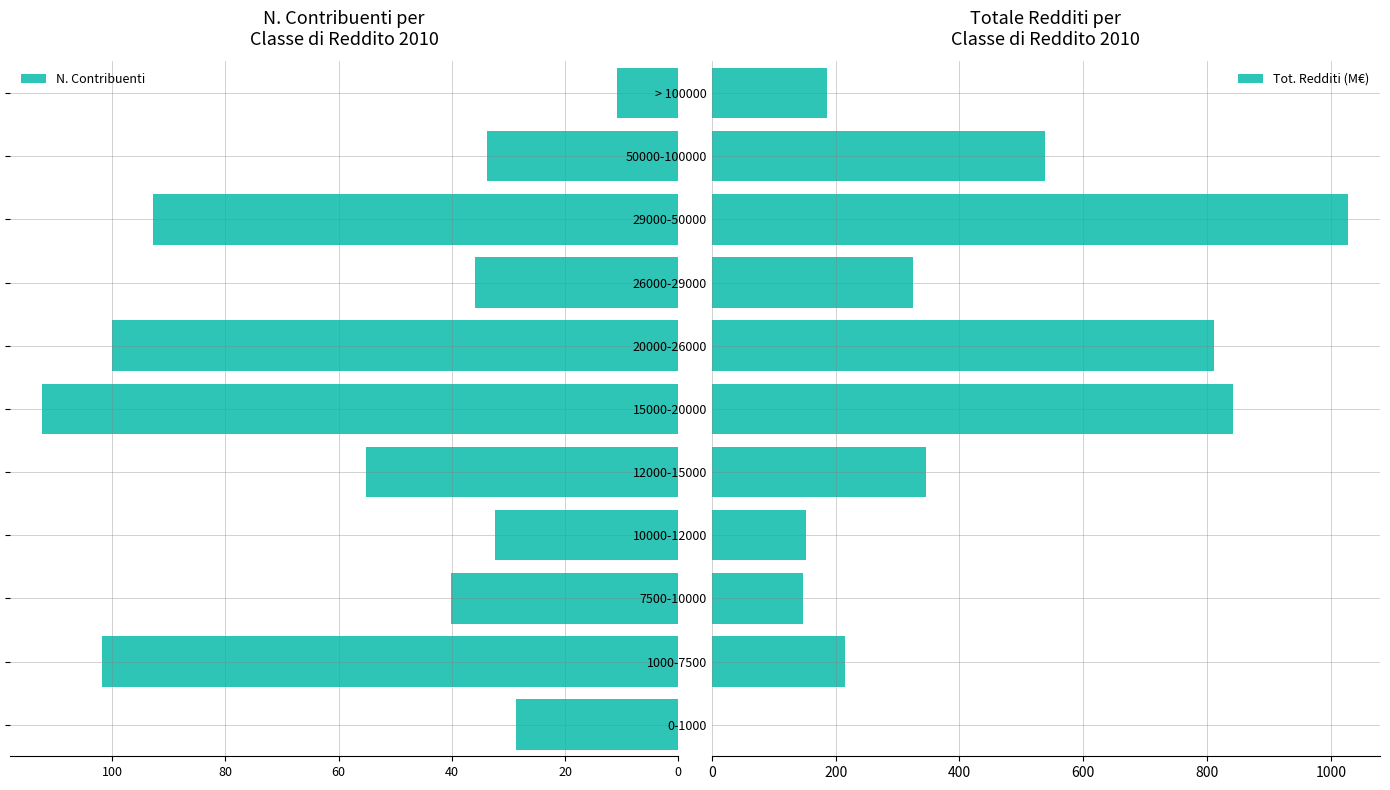

What is the value of the N. Contribuenti bar at the 8th from the left?

-35.9